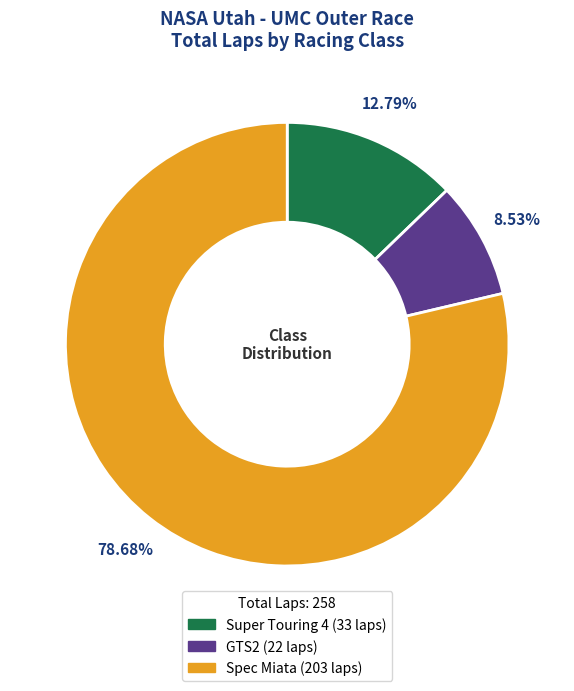

Is there a majority slice in this chart?

Yes